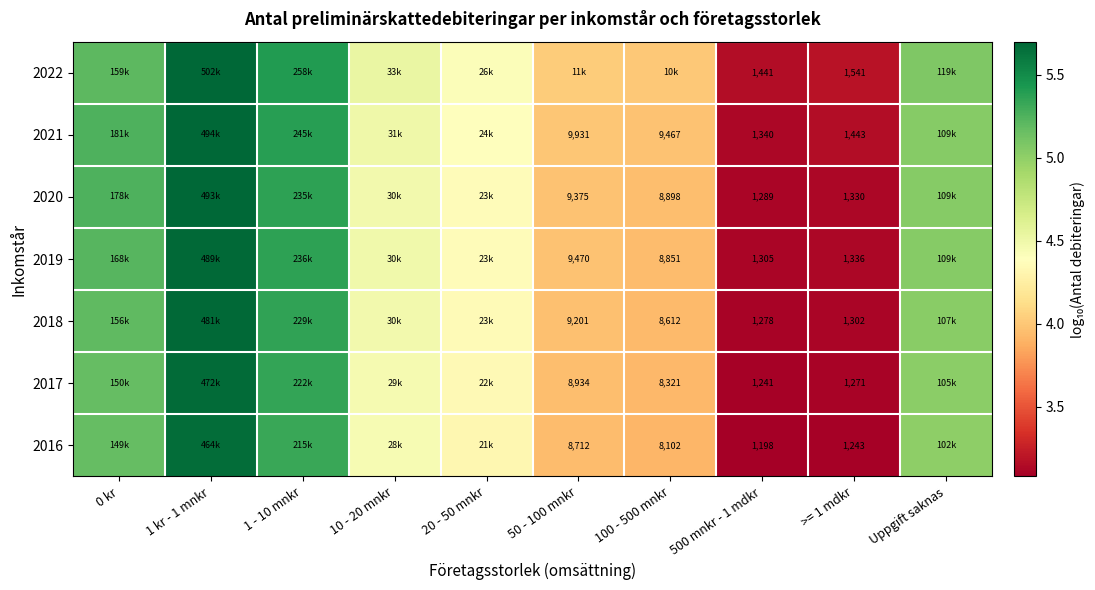

Which has a higher value, 1 kr - 1 mnkr or >= 1 mdkr?

1 kr - 1 mnkr